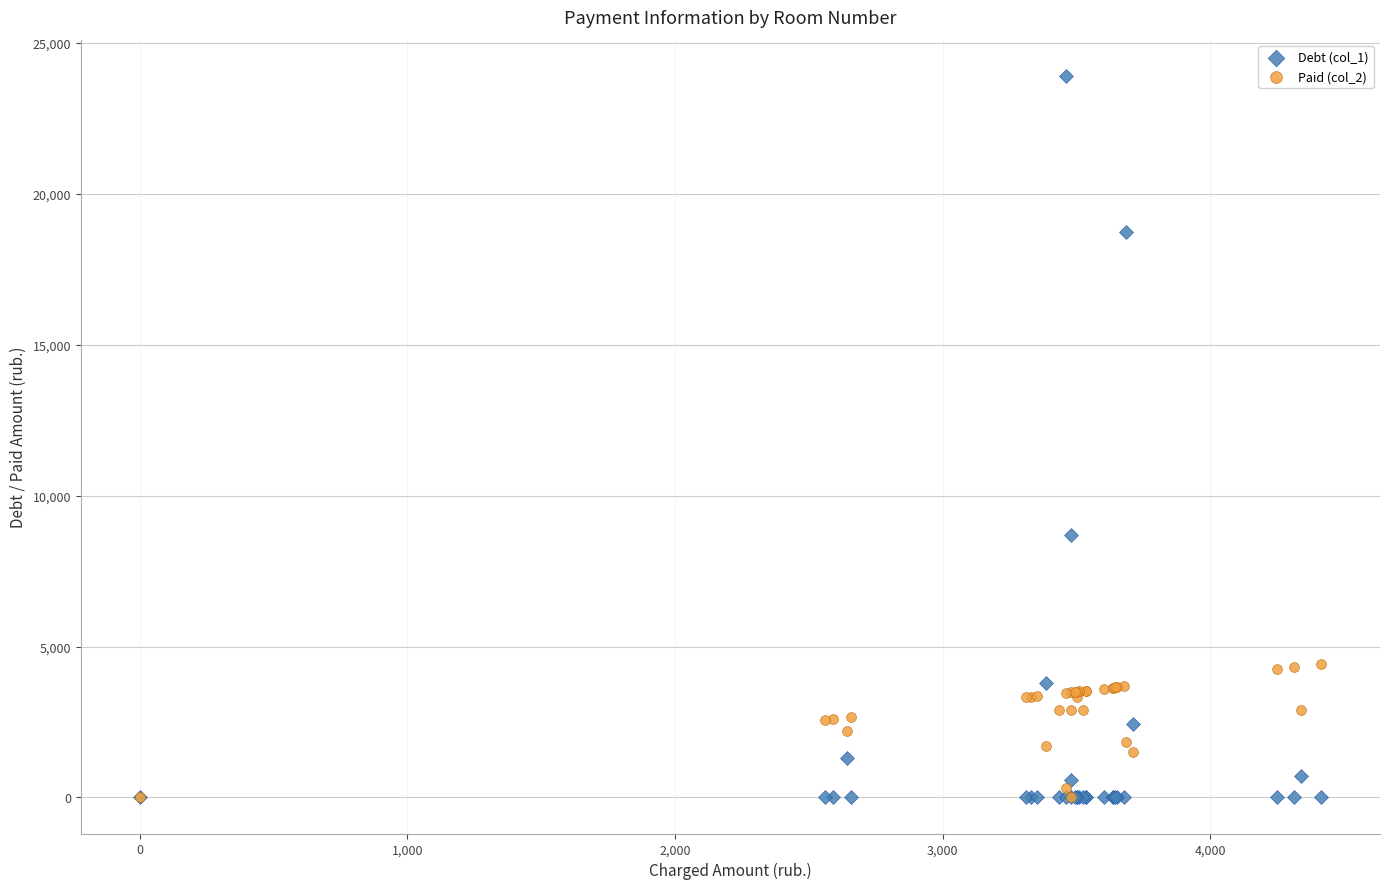

Across all series, what Y value is closest to 11959?

8685.6